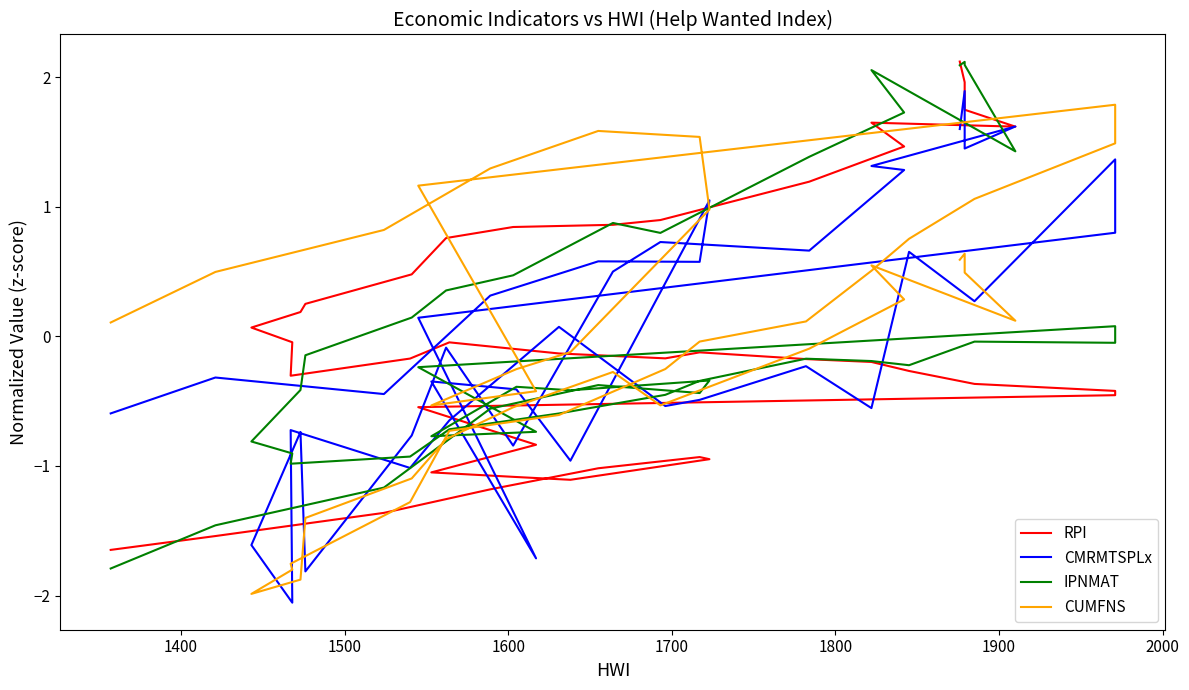

What is the lowest value of the RPI series?

-1.6